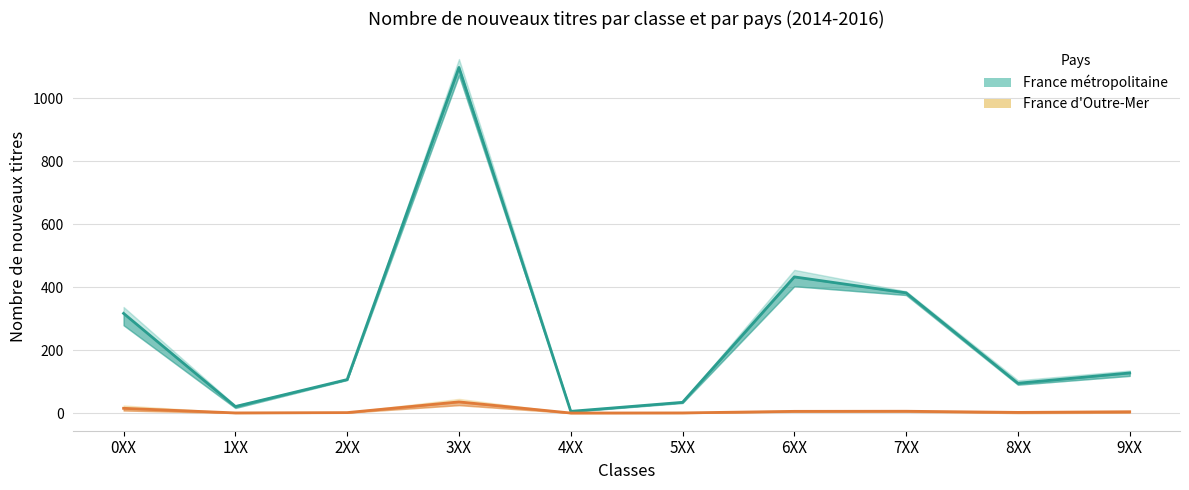

True or false: France métropolitaine (mean) and France d'Outre-Mer (mean) intersect in this chart.

False